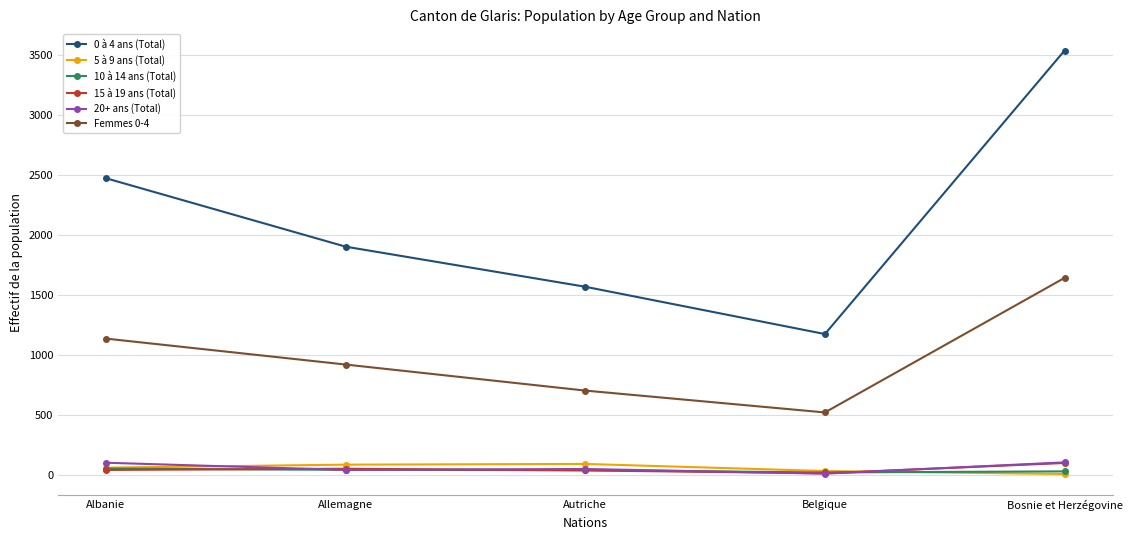

Which series has the largest total across all categories?

0 à 4 ans (Total)